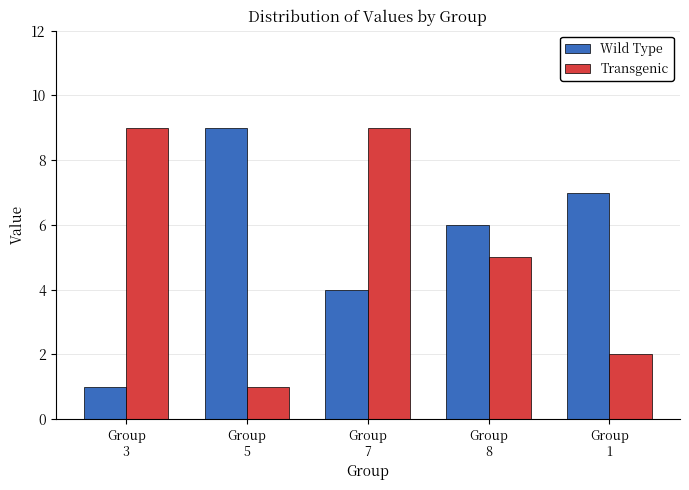

Reading left to right, extract all data points from this chart.

Wild Type: 1	9	4	6	7
Transgenic: 9	1	9	5	2